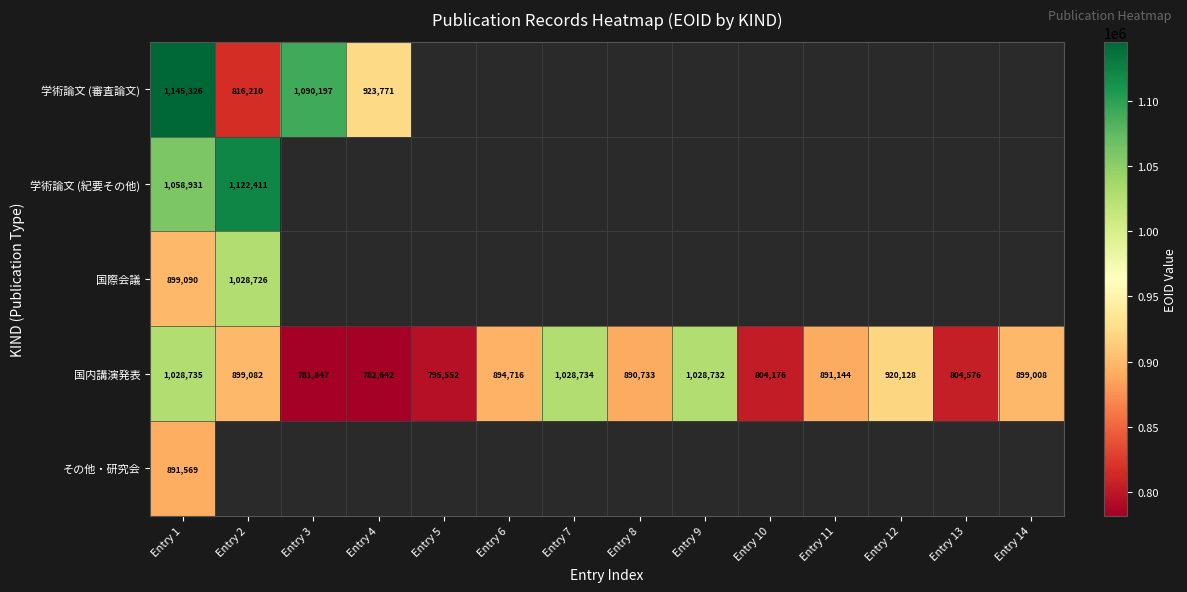

True or false: 国内講演発表 has a value of 1361340.7 at Entry 11.

False